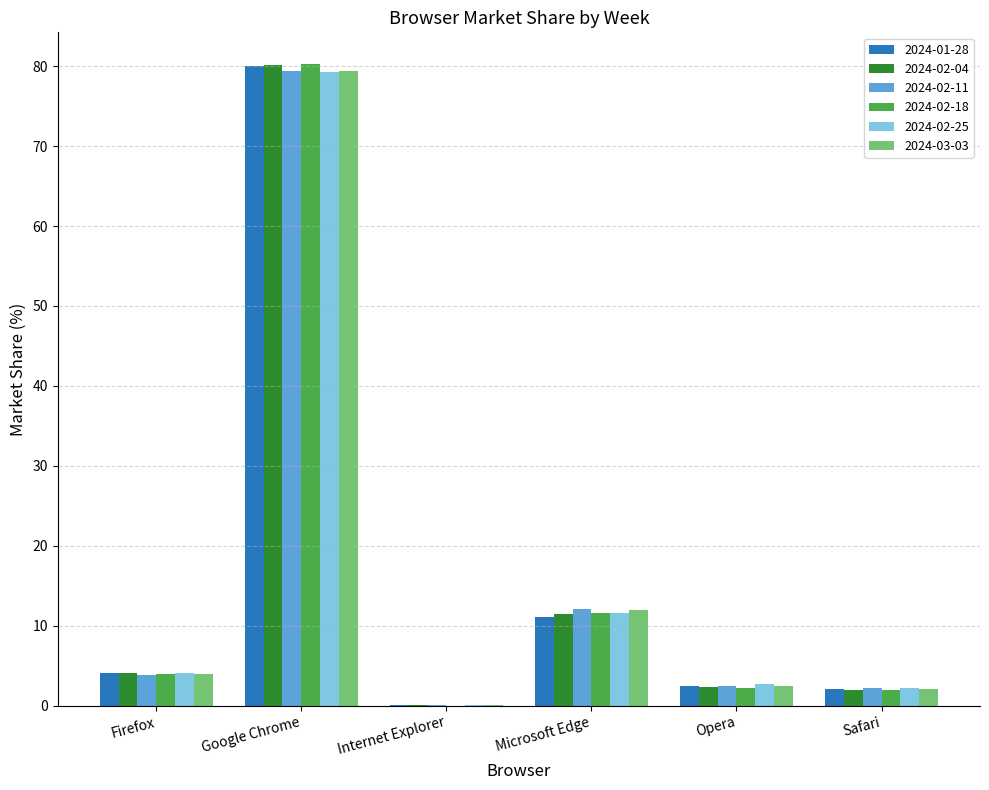

At which category is the sum across all series the highest?

Google Chrome